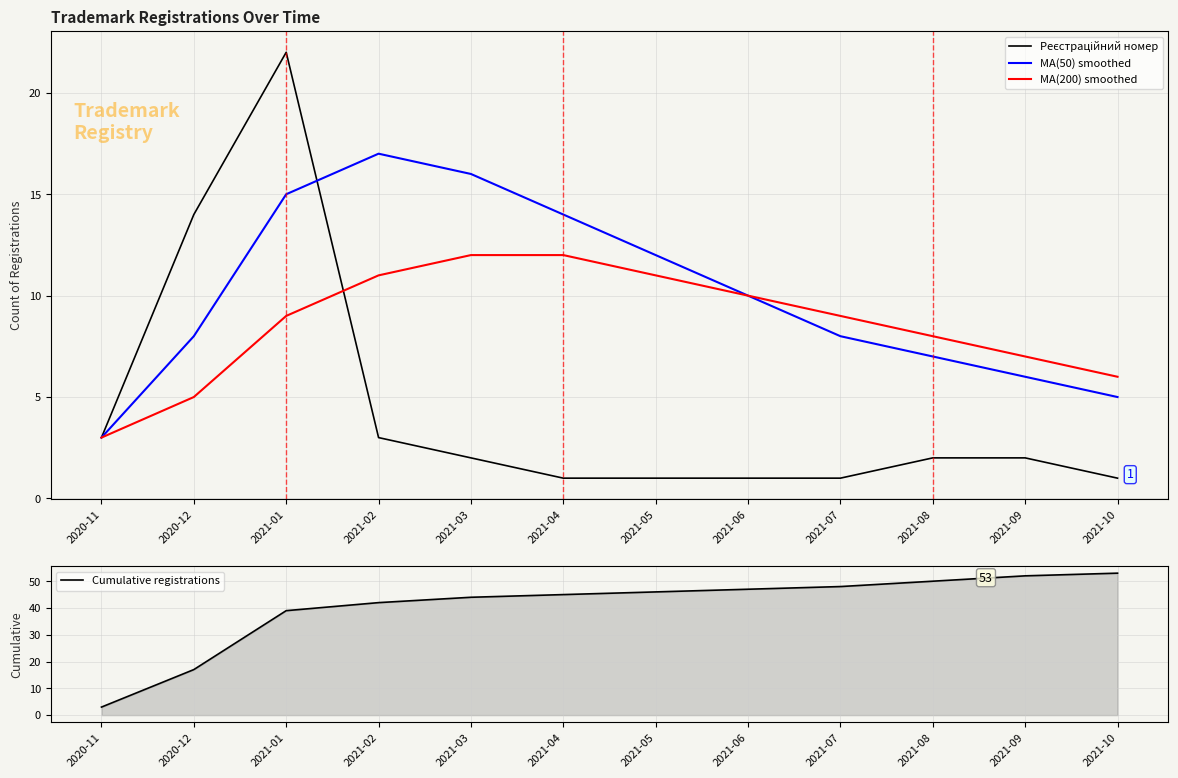

What is the difference between the maximum and minimum values in the Cumulative registrations series?

50